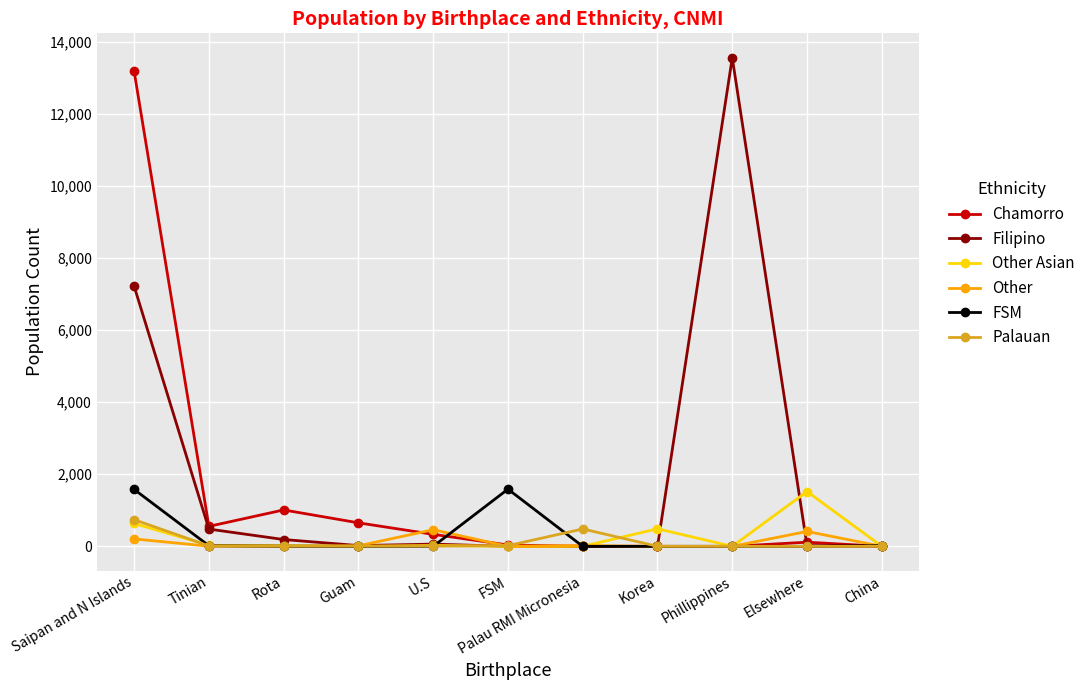

How many lines are shown in the chart?

6